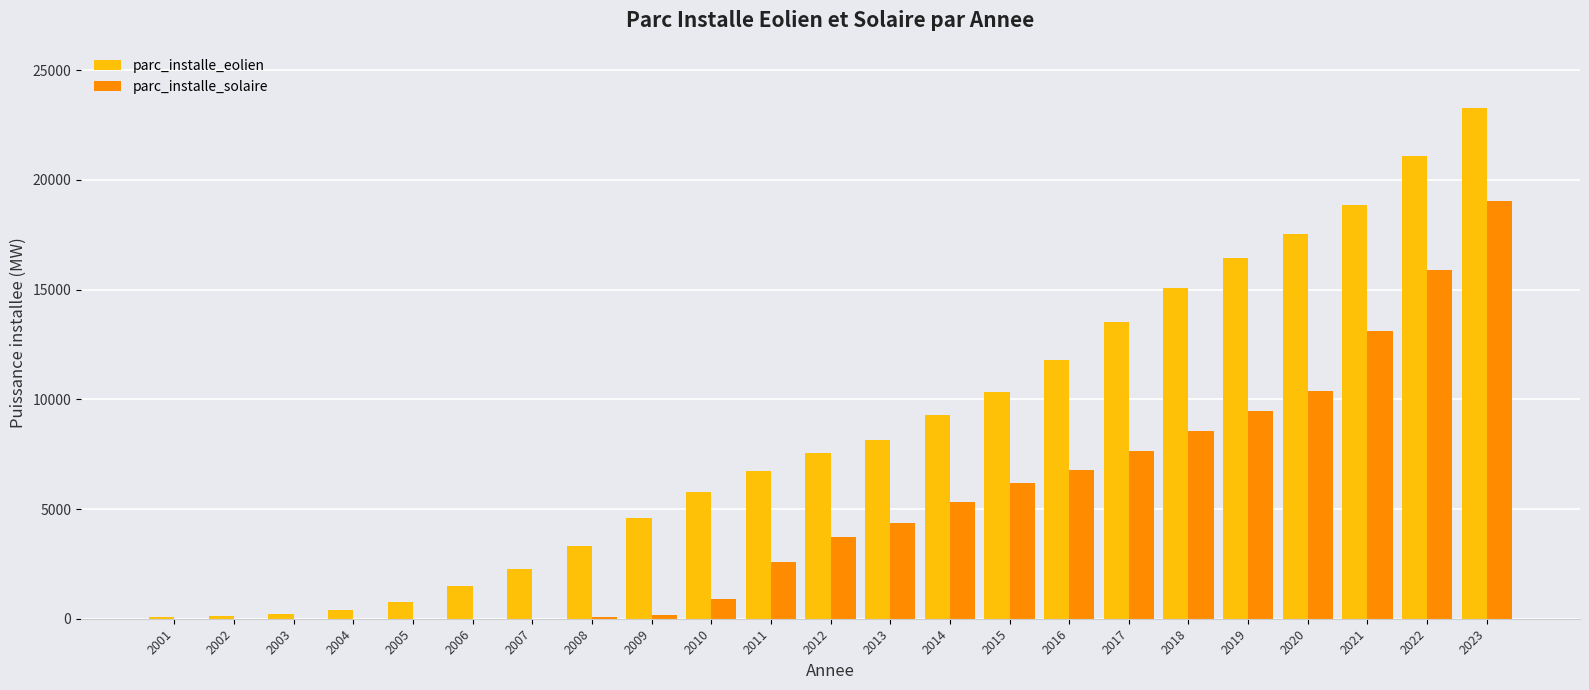

At which label is parc_installe_eolien closest to 11692?

2016